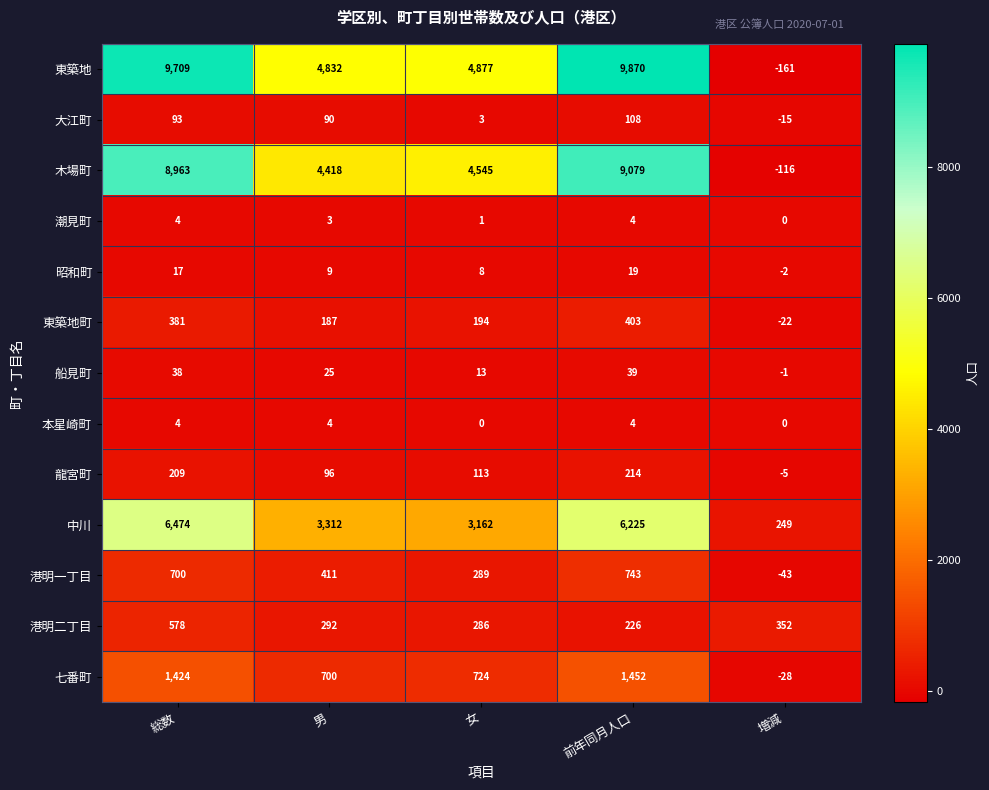

What value does the 本星崎町 series have at 男?

4